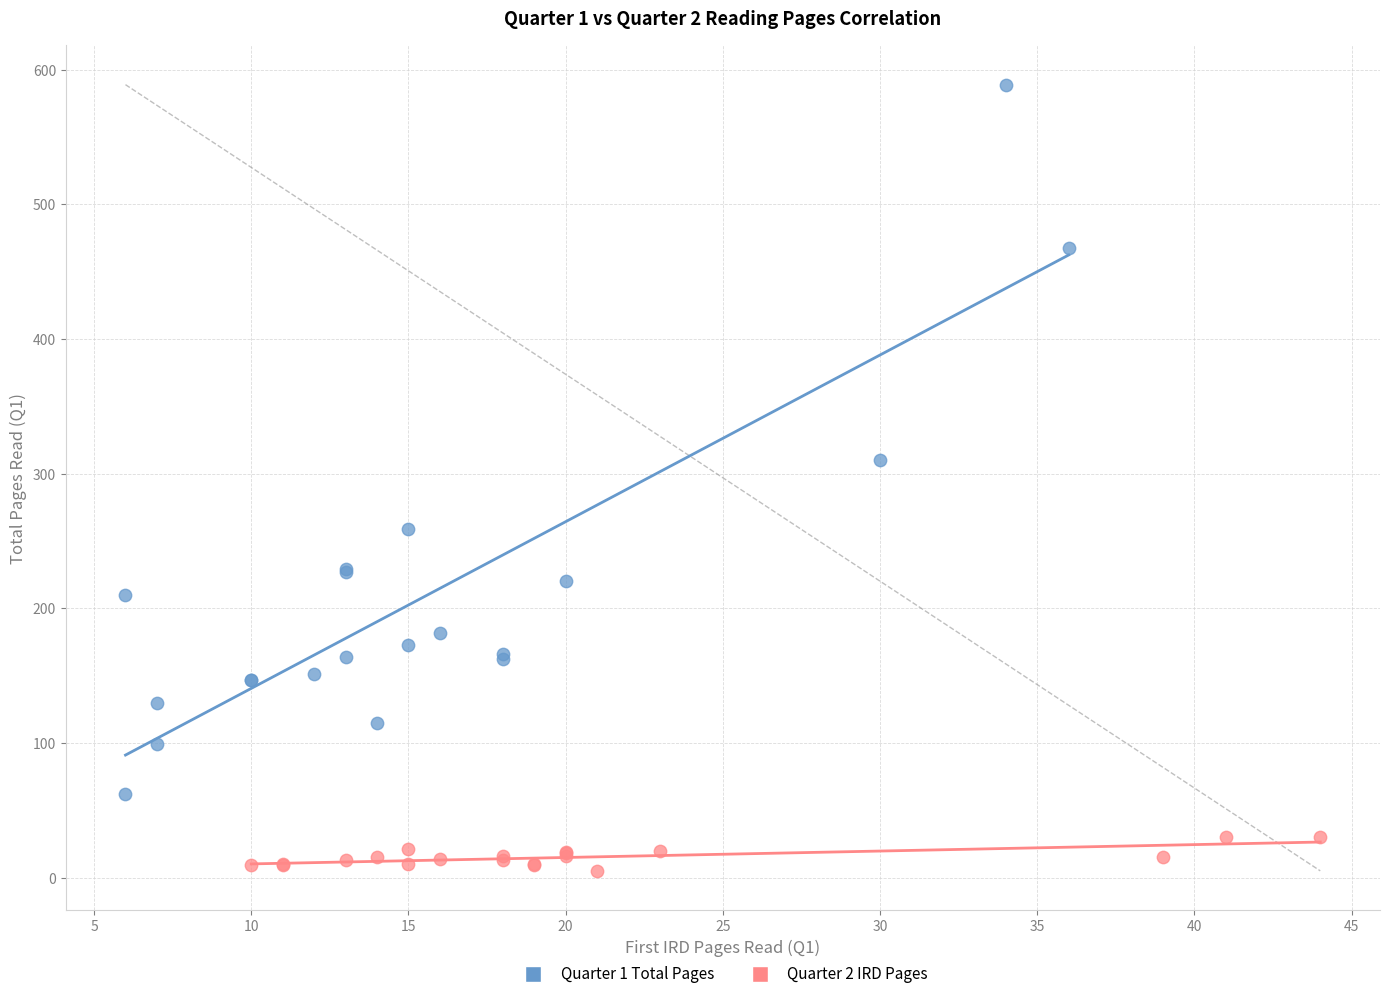

Which series has the widest spread of Y values?

Quarter 1 Total Pages